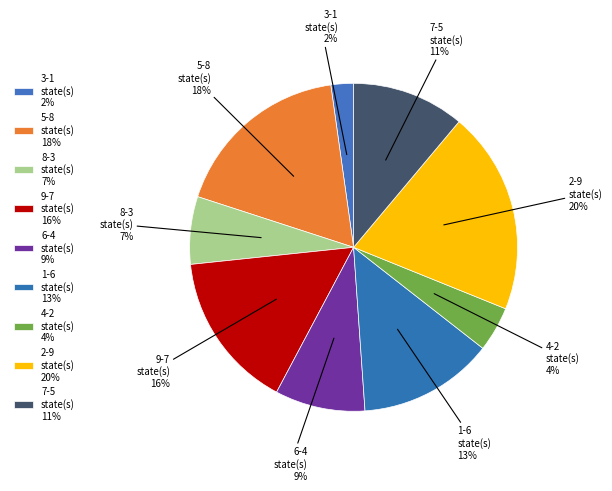

What percentage is the 1 slice, to the nearest percent?

13%